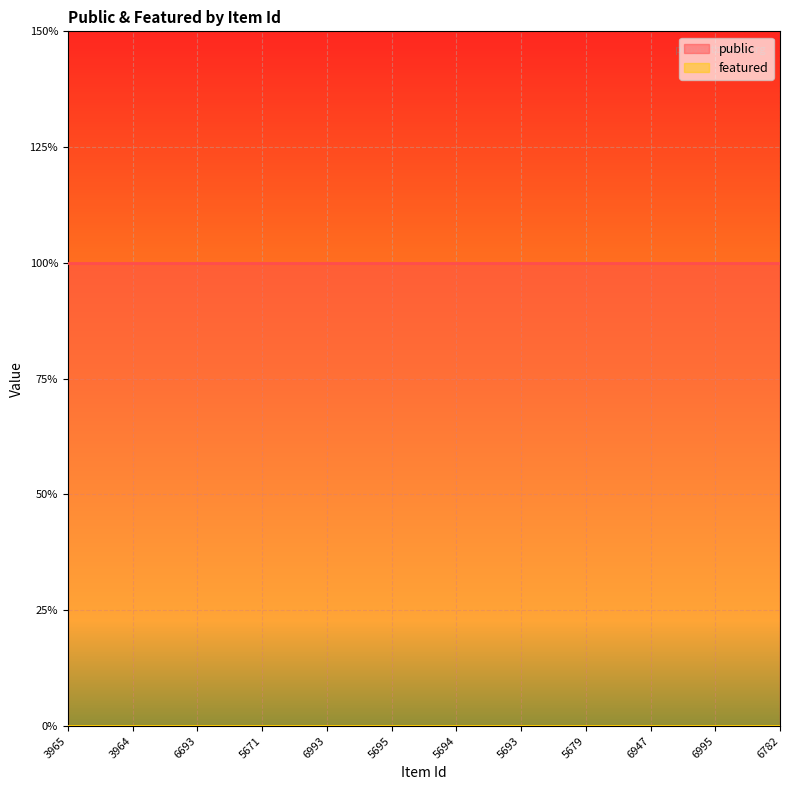

What is the difference between the highest and lowest values at 6947?

1